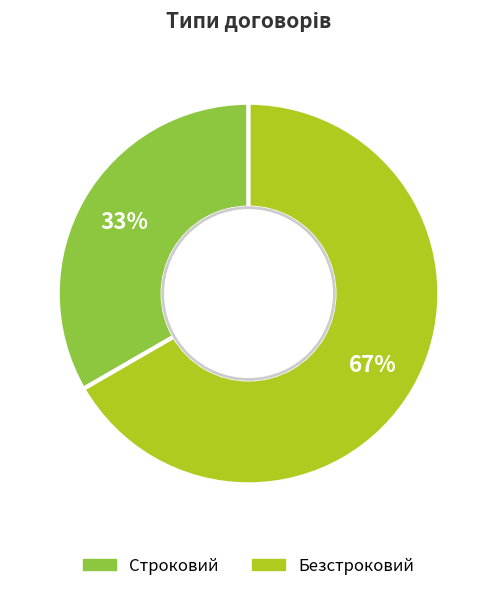

What is the ratio of the value at Безстроковий to the value at Строковий?

2.0